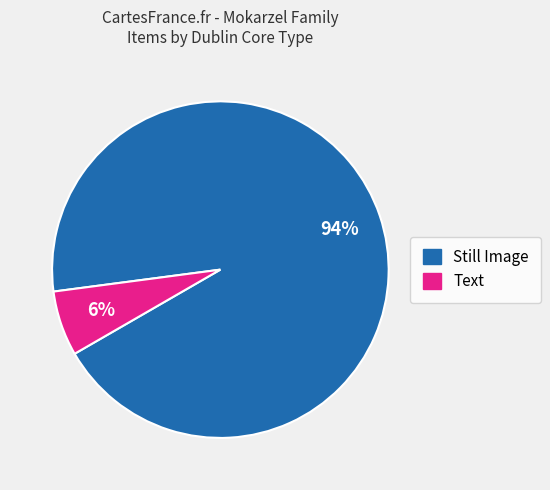

To the nearest percent, what is the average slice percentage?

50%